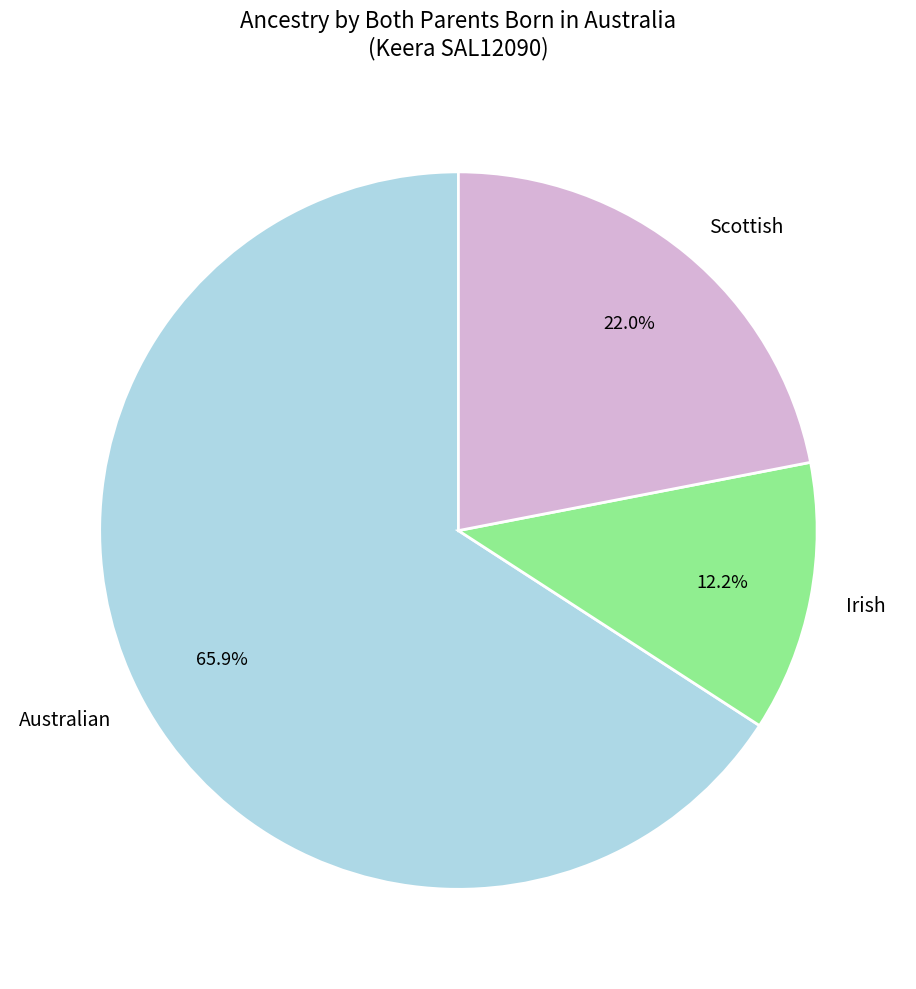

The Irish slice represents 17% of the pie. True or false?

False